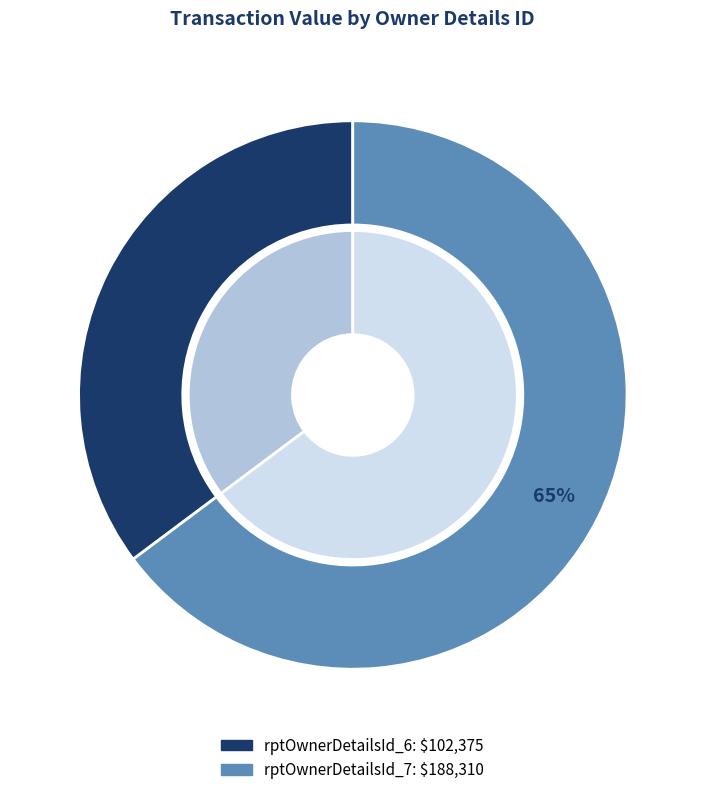

How many slices are in this pie chart?

2